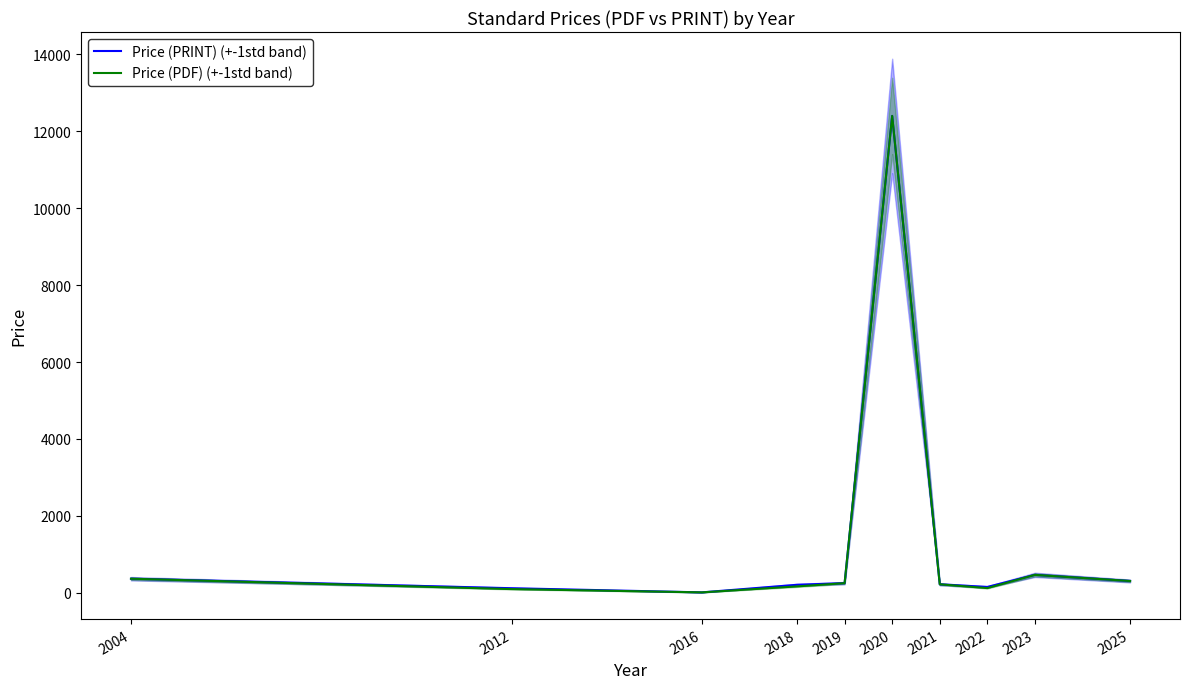

True or false: Price (PRINT) (+-1std band) and Price (PDF) (+-1std band) intersect in this chart.

False